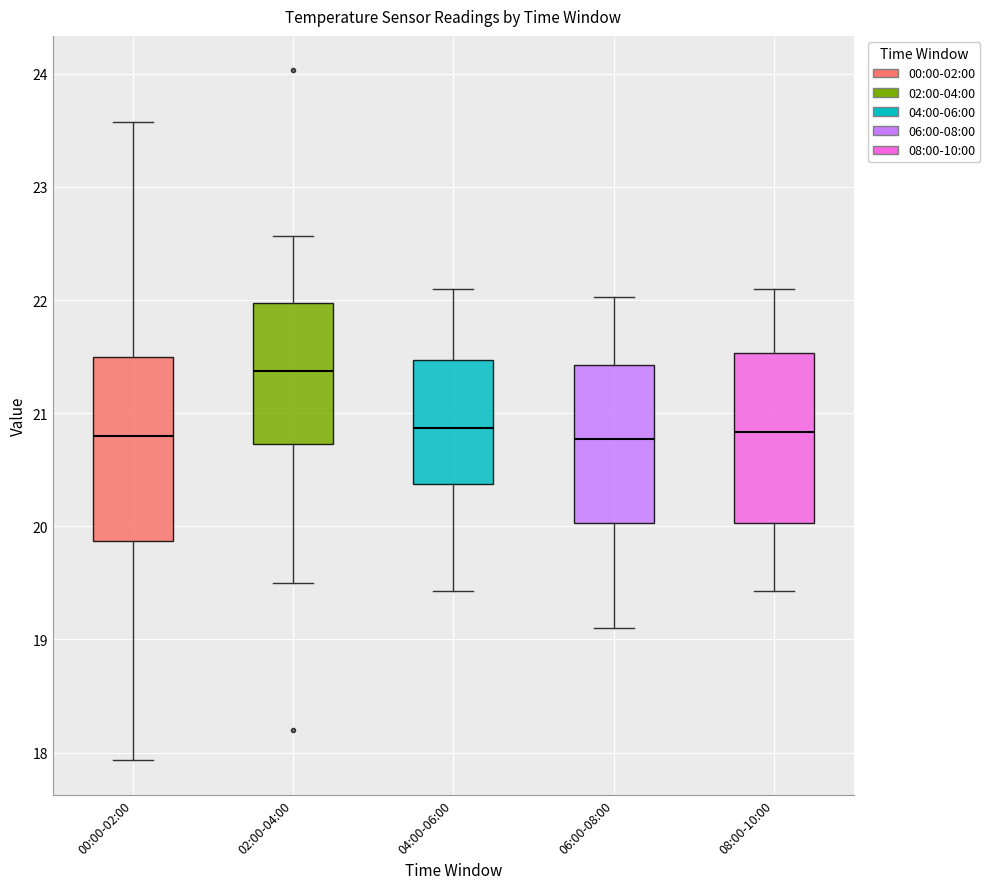

Where does the upper whisker of the box for 00:00-02:00 end on the y-axis? The values are not printed on the chart, so give them approximately, as read against the axis.

23.6